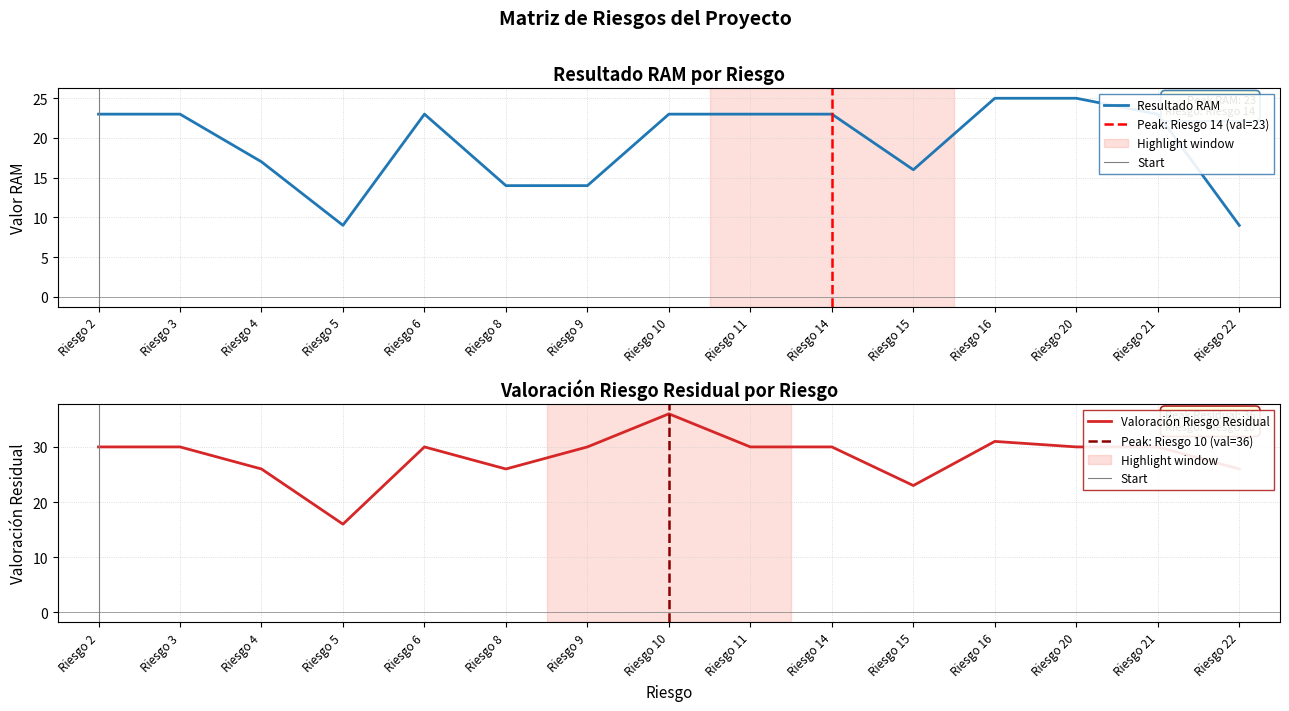

Which category has the lowest value in the Resultado RAM series?

Riesgo 5